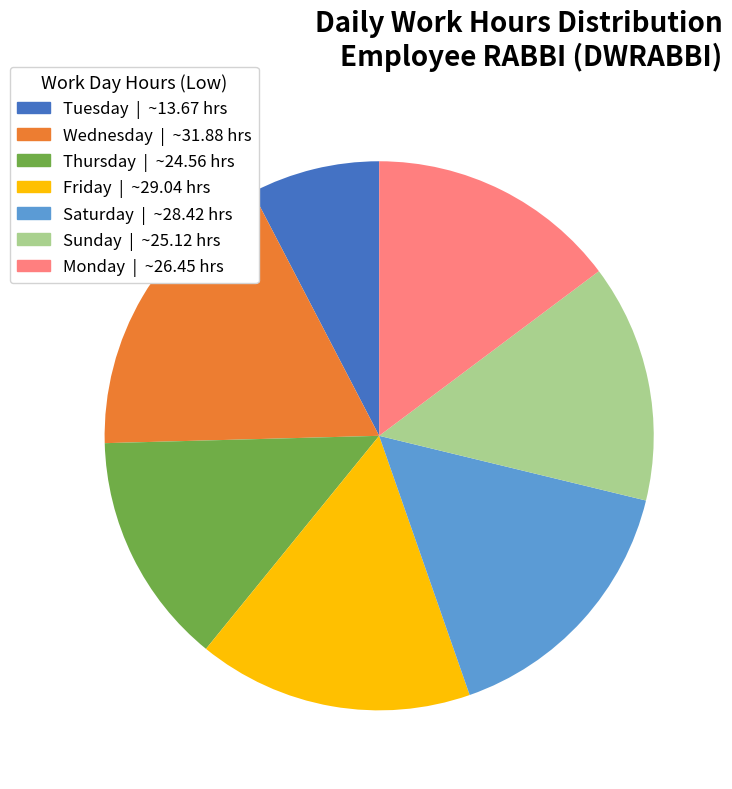

Does any single category account for the majority?

No